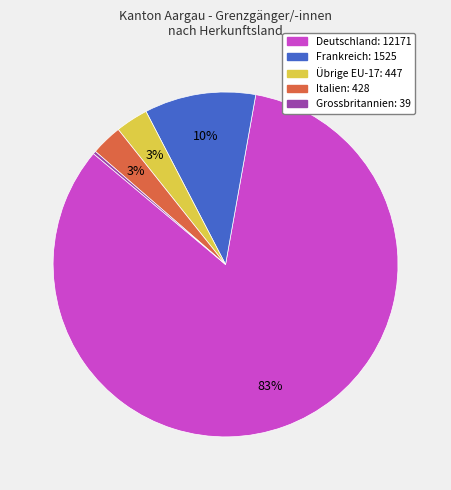

Does any single category account for the majority?

Yes